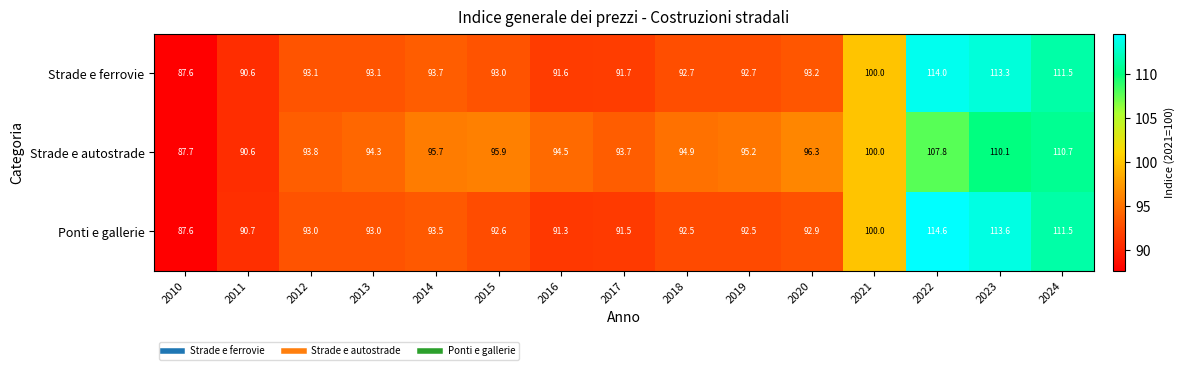

What is the minimum value shown in the chart?

87.6